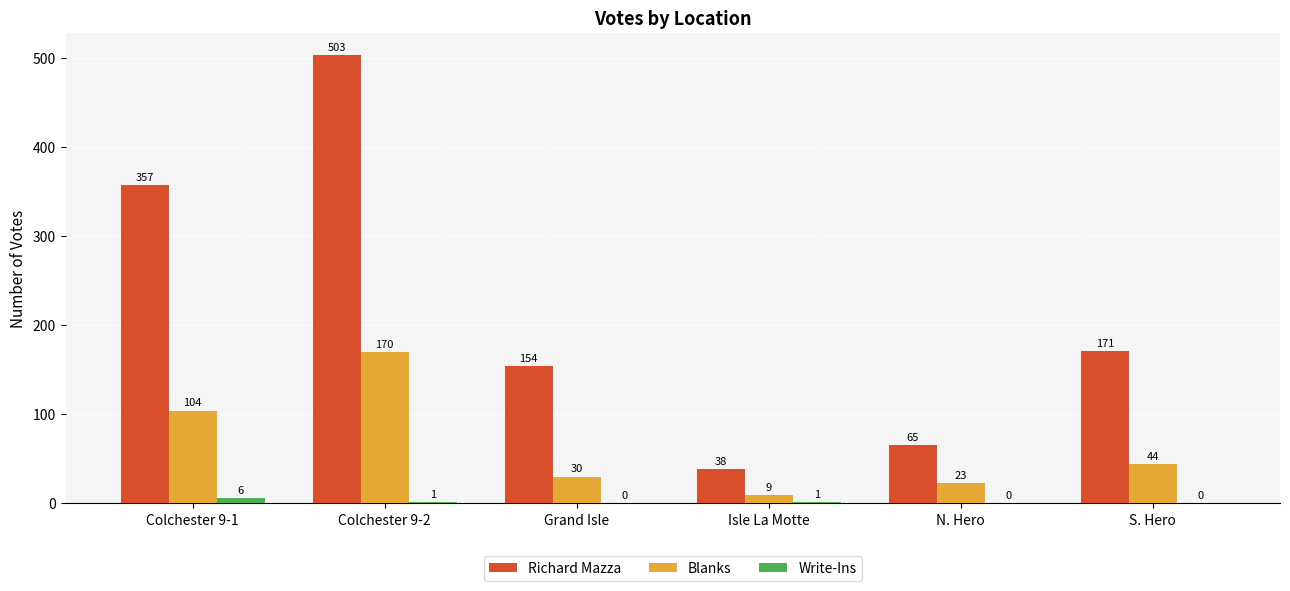

What is the sum of all Write-Ins values?

8